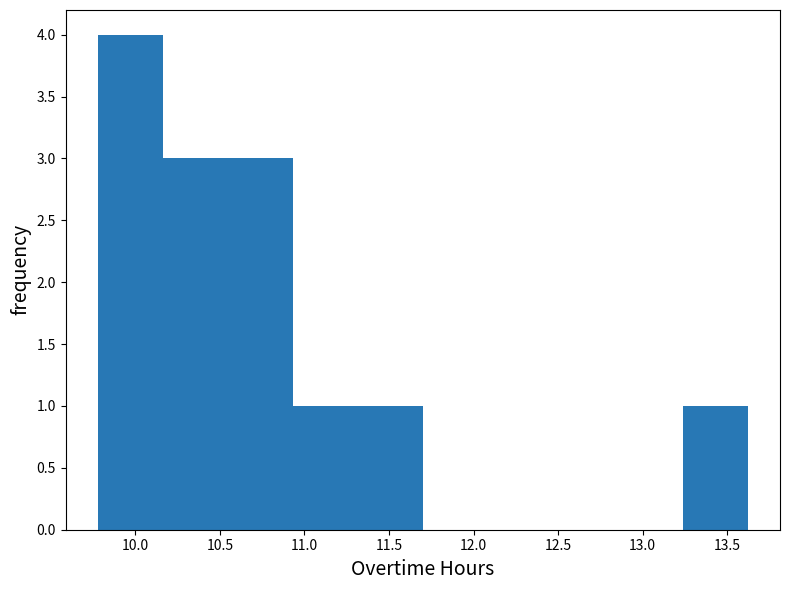

Reading left to right, list every bar in this chart as the range it spans on the x-axis followed by its height. Neither the bar edges nor the heights are printed on the chart, so give them approximately, as read against the axes.

9.80 to 10.15: 4
10.15 to 10.55: 3
10.55 to 10.95: 3
10.95 to 11.30: 1
11.30 to 11.70: 1
11.70 to 12.10: 0
12.10 to 12.45: 0
12.45 to 12.85: 0
12.85 to 13.25: 0
13.25 to 13.60: 1